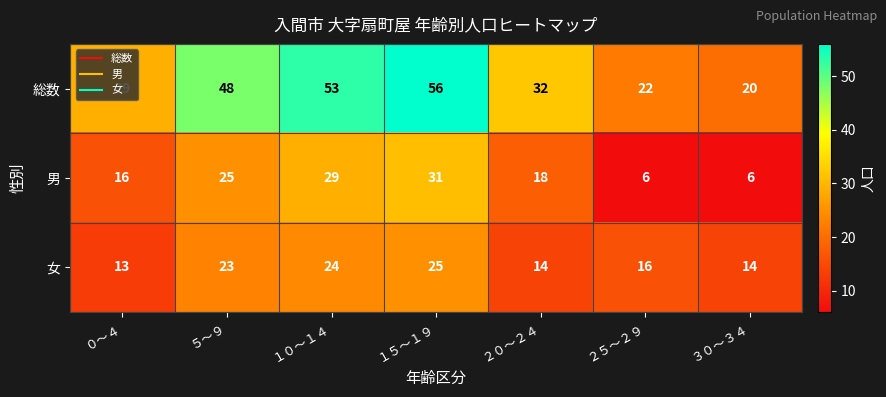

At which category does the chart reach its peak across all series?

１５～１９